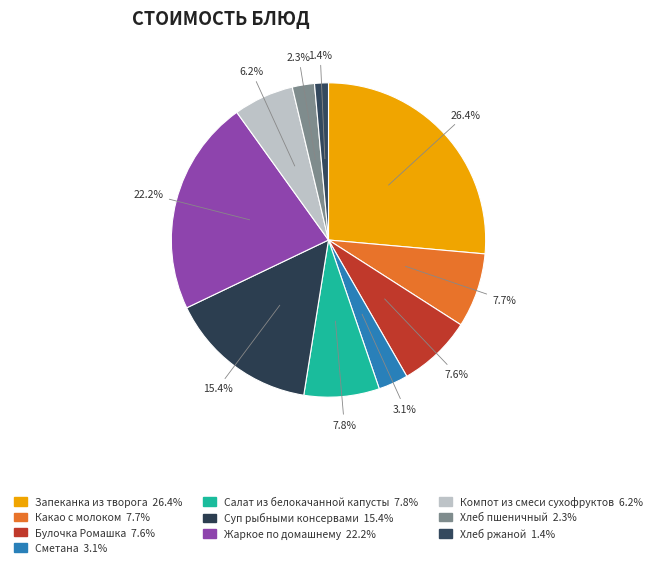

What percentage do Суп рыбными консервами and Сметана together represent?

18.5%